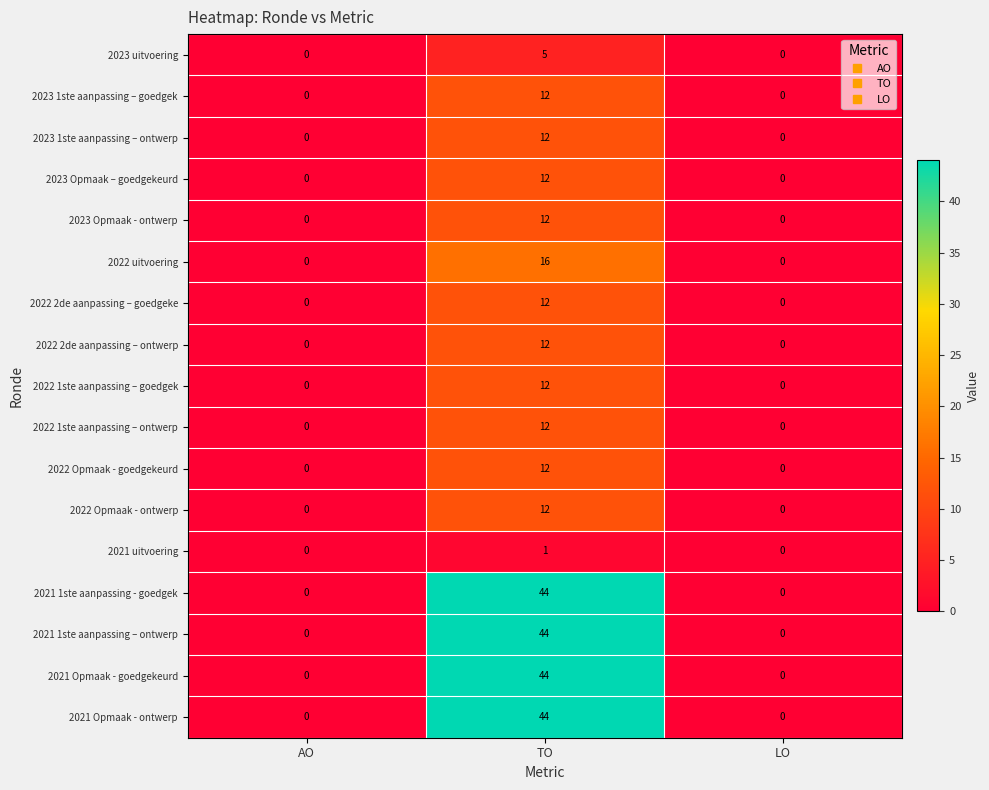

Which category has the highest value in the 2023 Opmaak – goedgekeurd series?

TO